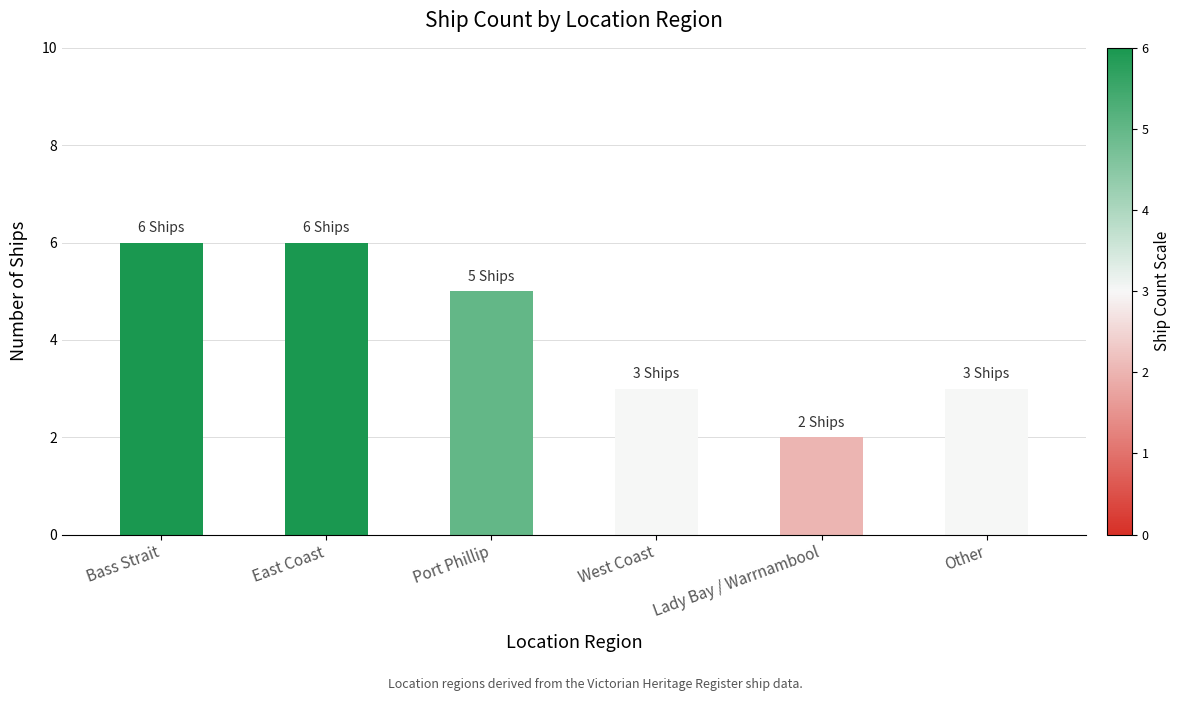

What value does the data have at Bass Strait?

6